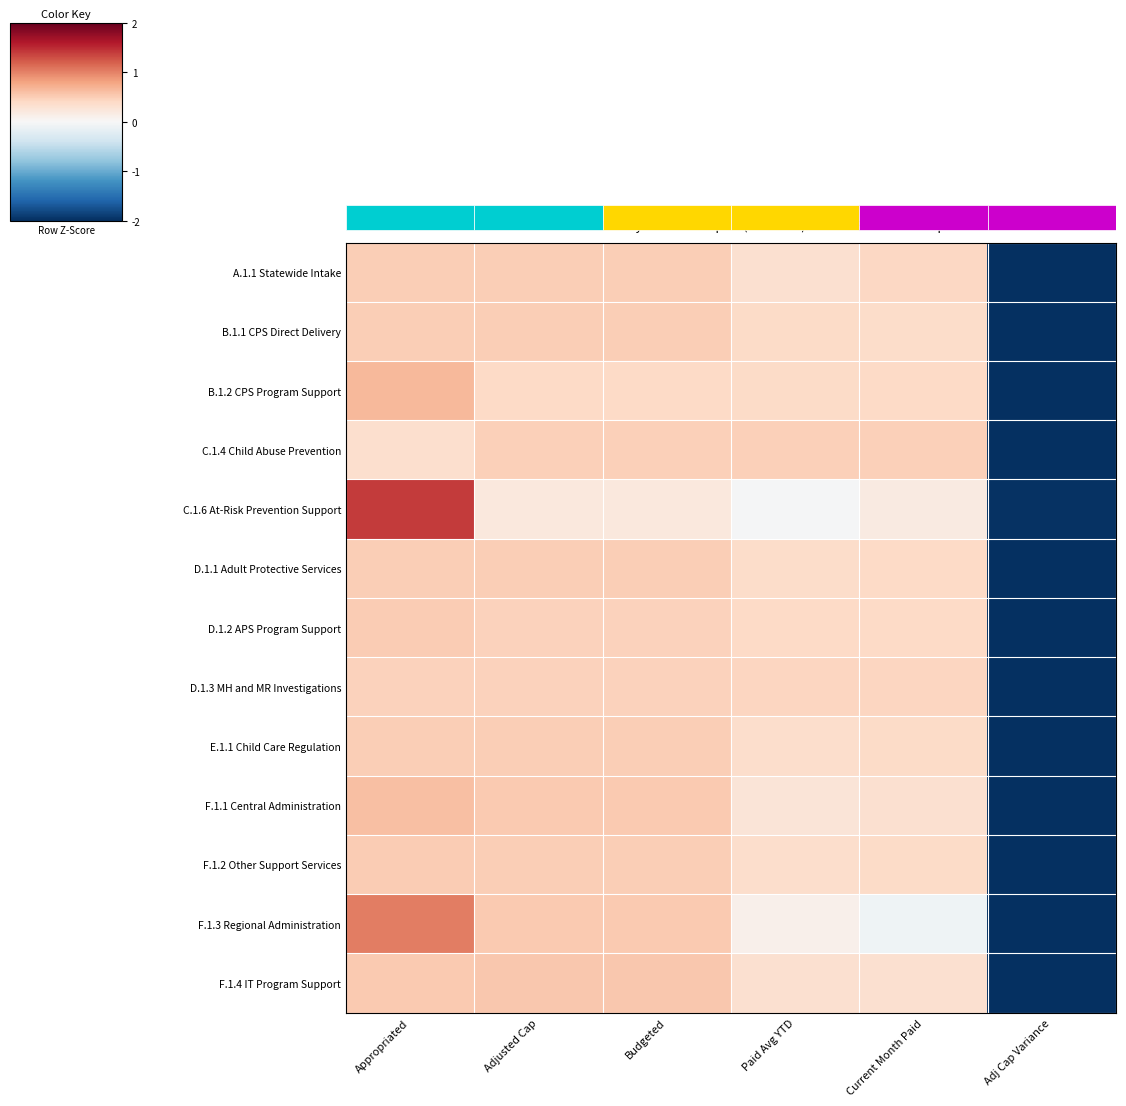

List the labels in order of A.1.1 Statewide Intake value, smallest first.

Adj Cap Variance, Paid Avg YTD, Current Month Paid, Appropriated, Adjusted Cap, Budgeted